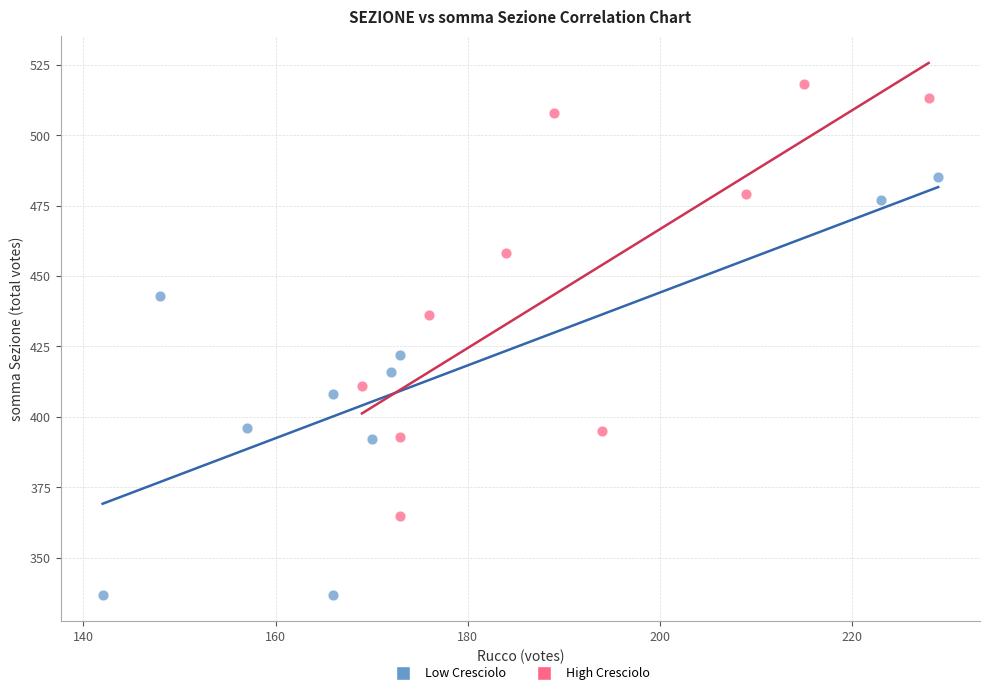

Which series reaches the minimum Y coordinate?

Low Cresciolo